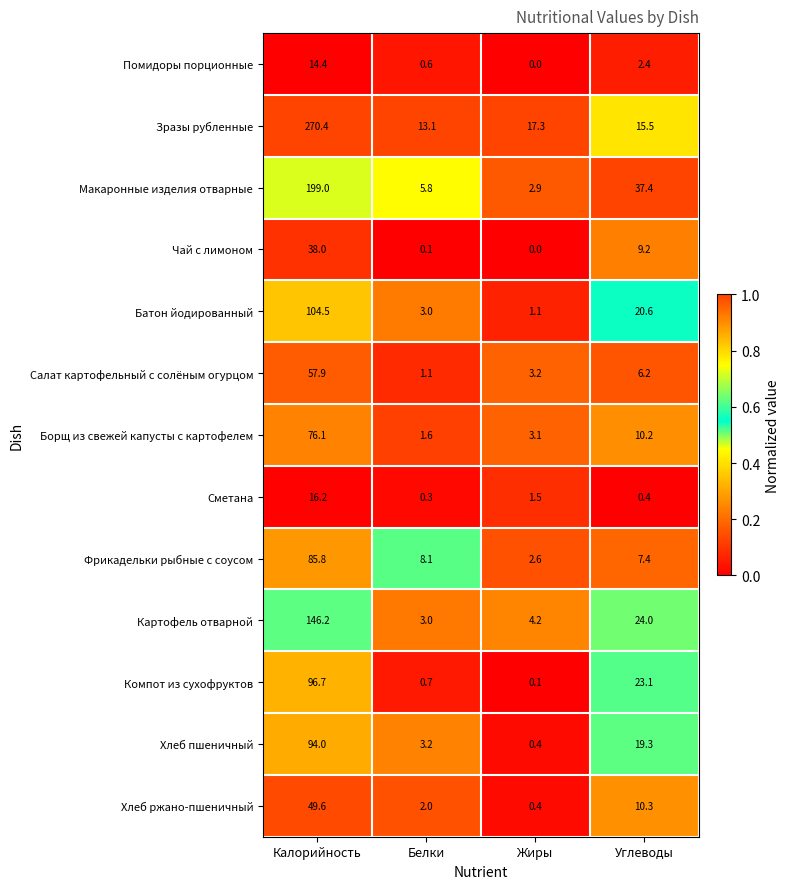

List the labels in order of Батон йодированный value, largest first.

Калорийность, Углеводы, Белки, Жиры